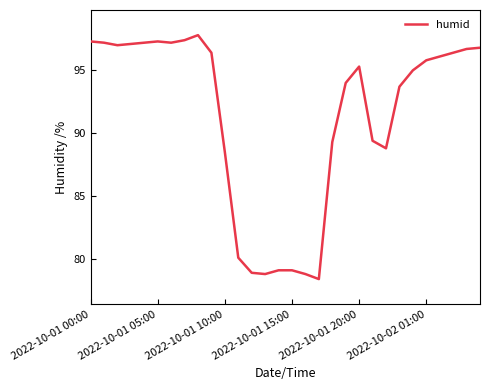

What is the smallest value displayed?

78.4